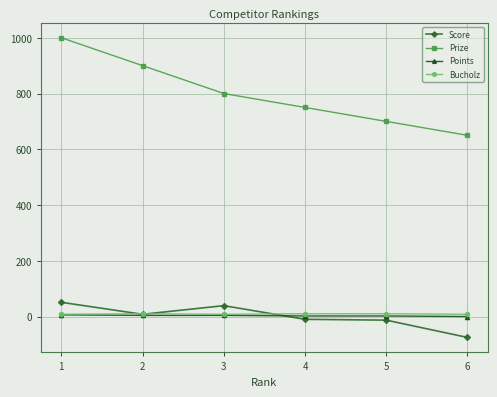

The Bucholz series shows 10 at 2. True or false?

True